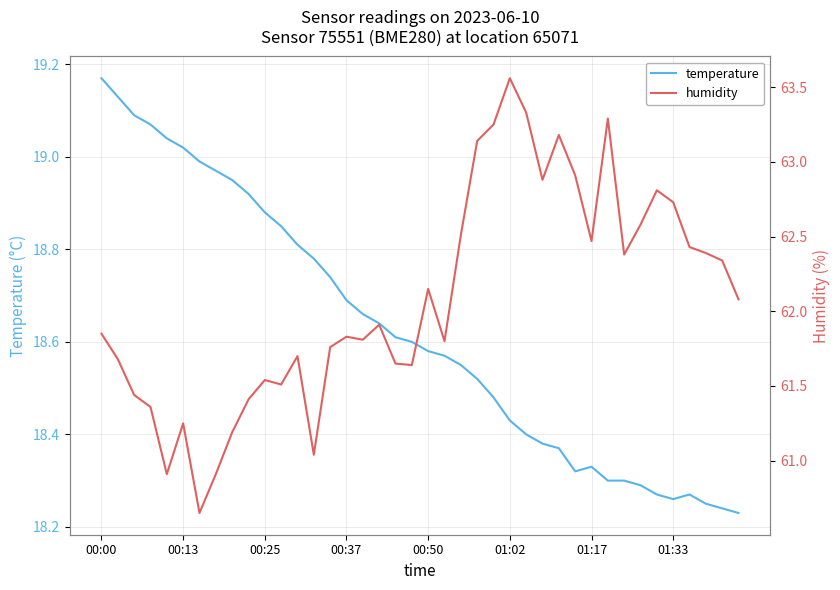

At which category does temperature reach its first local valley?

29